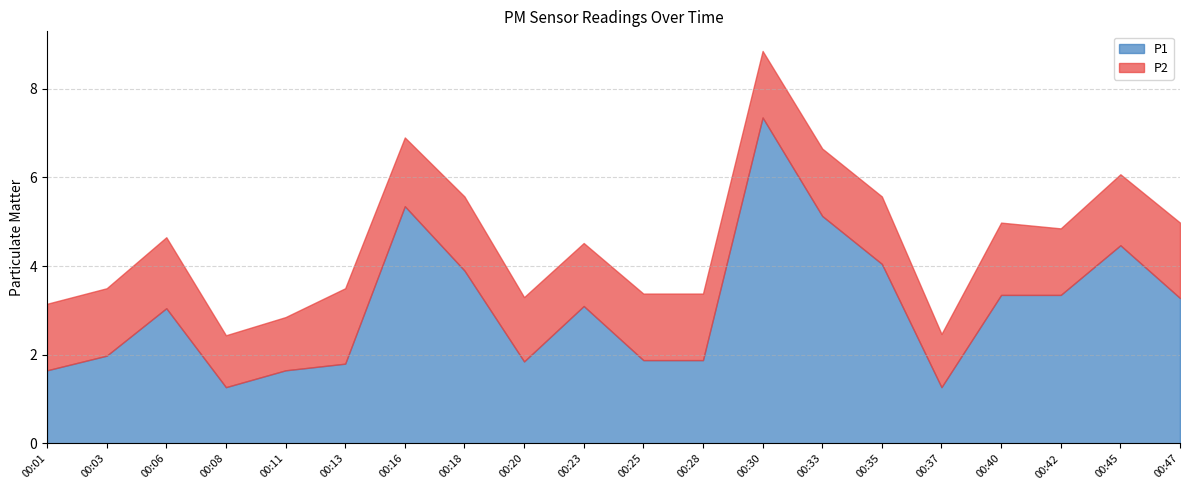

At which category does the chart reach its minimum across all series?

00:08